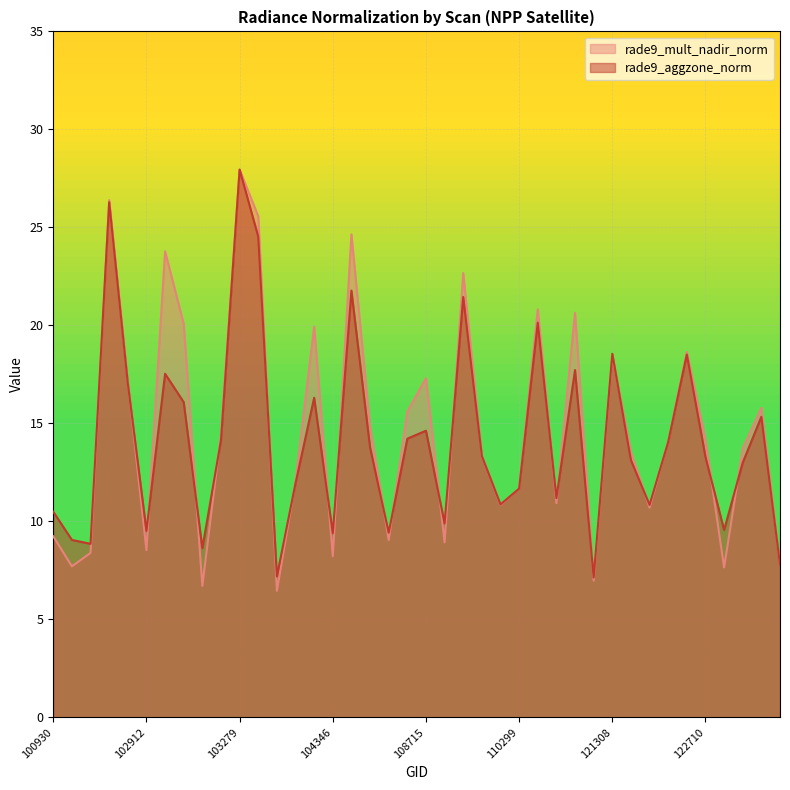

What is the average value of the rade9_mult_nadir_norm series?

14.6